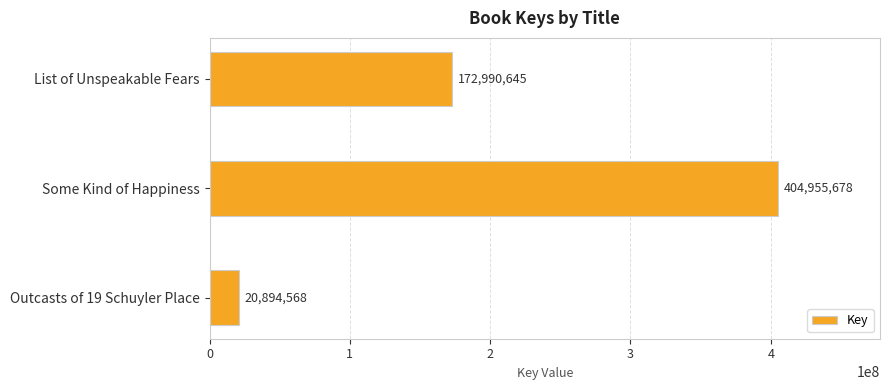

Where is the data nearest to the value 212925123?

List of Unspeakable Fears